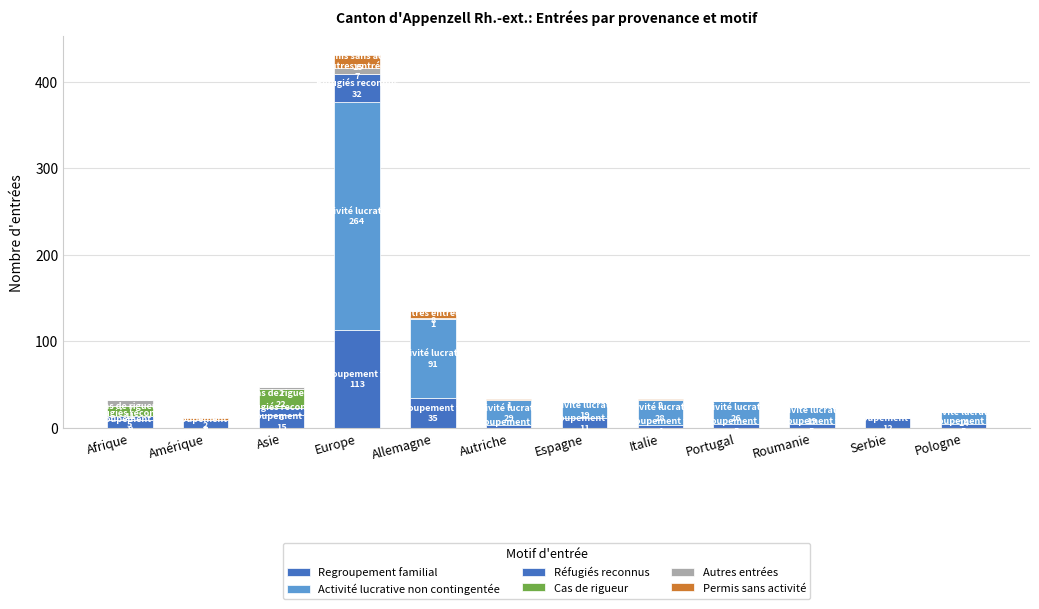

The Activité lucrative non contingentée series shows 19 at Roumanie. True or false?

True